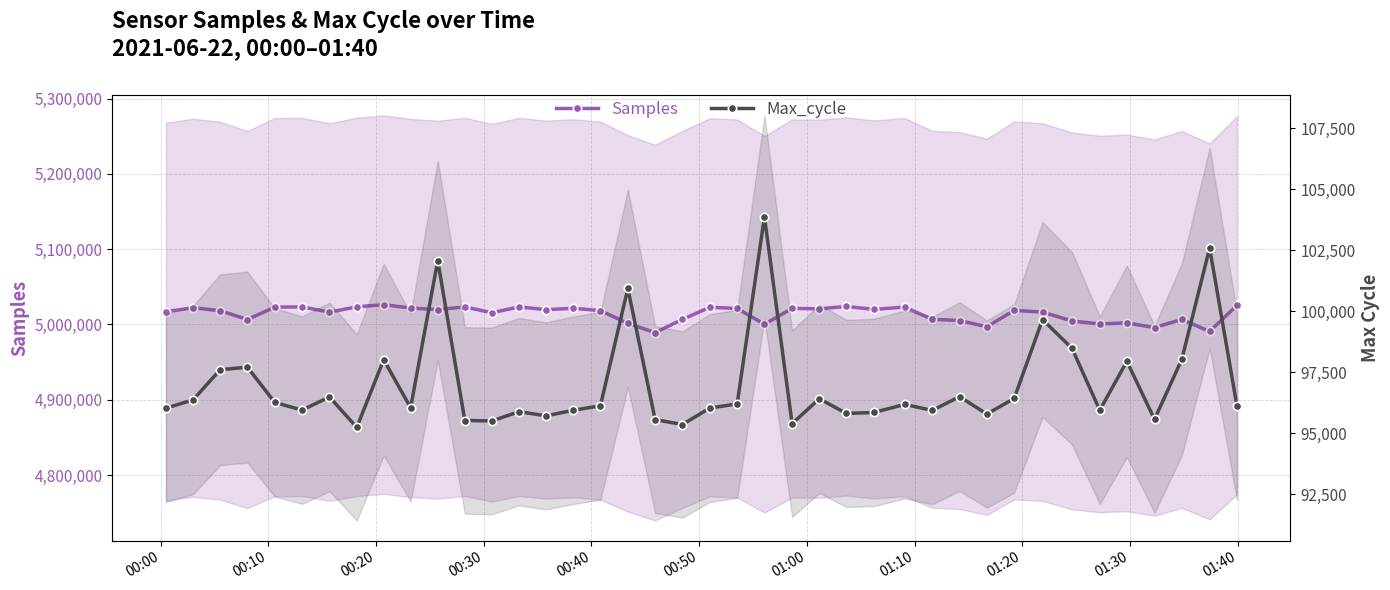

True or false: Samples and Max_cycle intersect in this chart.

False